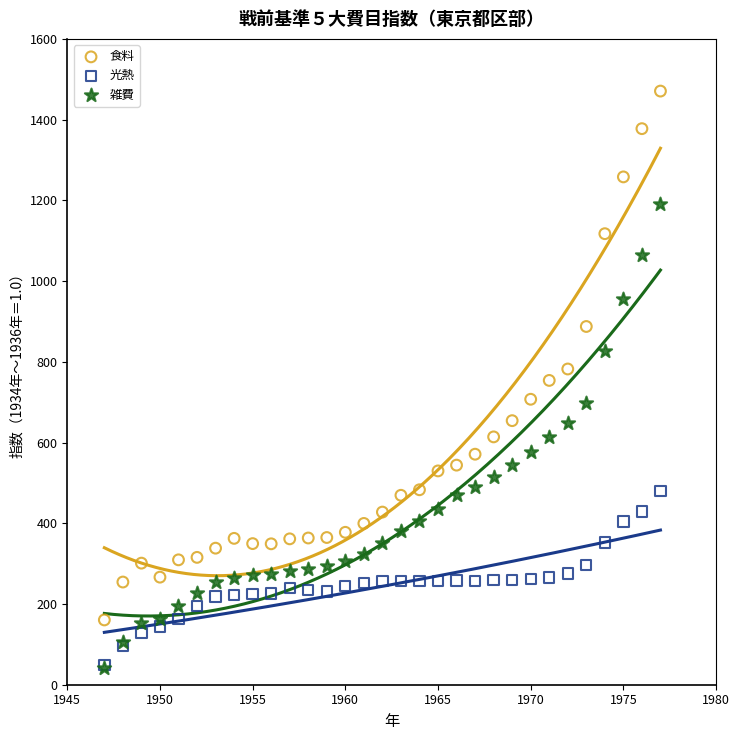

What are all the series names shown in the legend?

食料, 光熱, 雑費